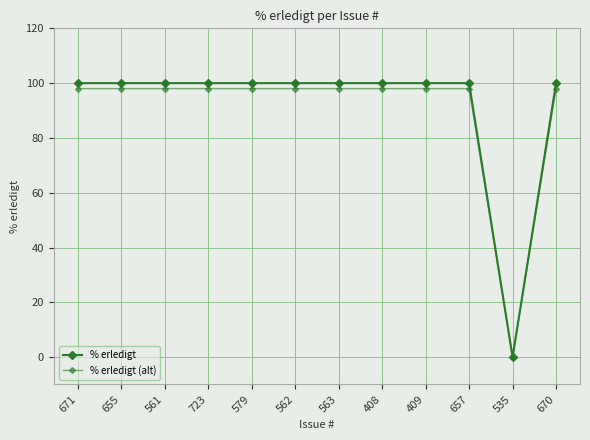

True or false: % erledigt (alt) has a value of 98 at 670.

True